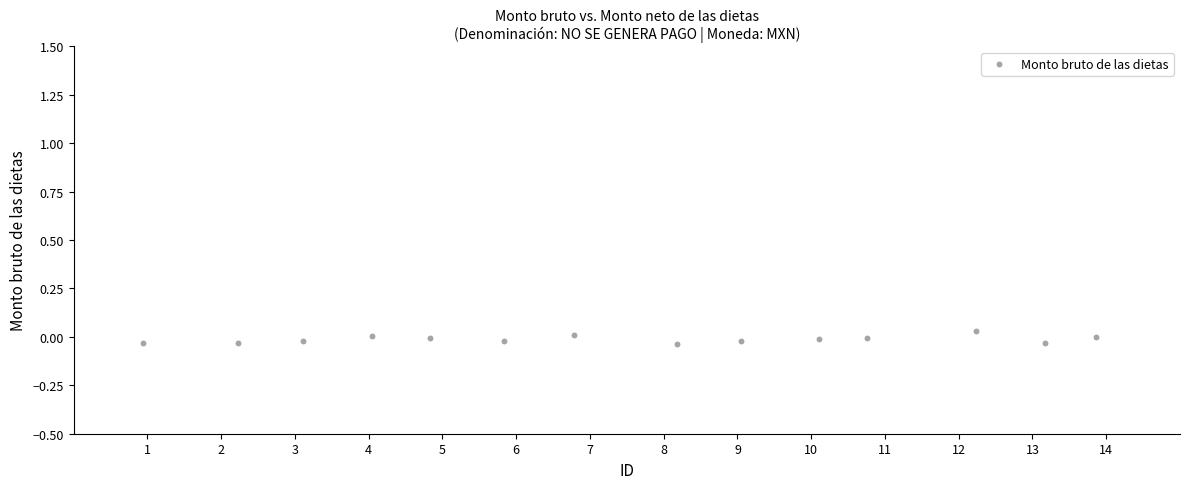

What is the range of X values (max minus min)?

12.9